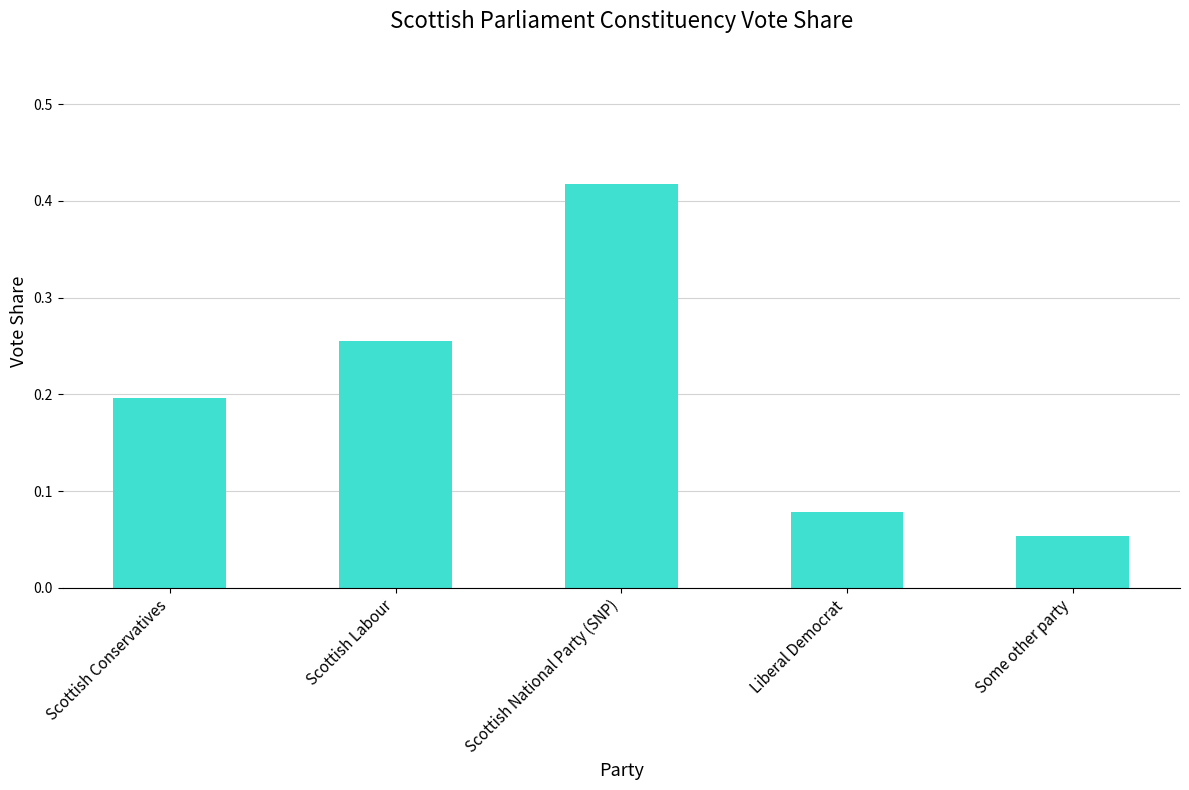

True or false: the data shows 0.4 at Scottish Labour.

False